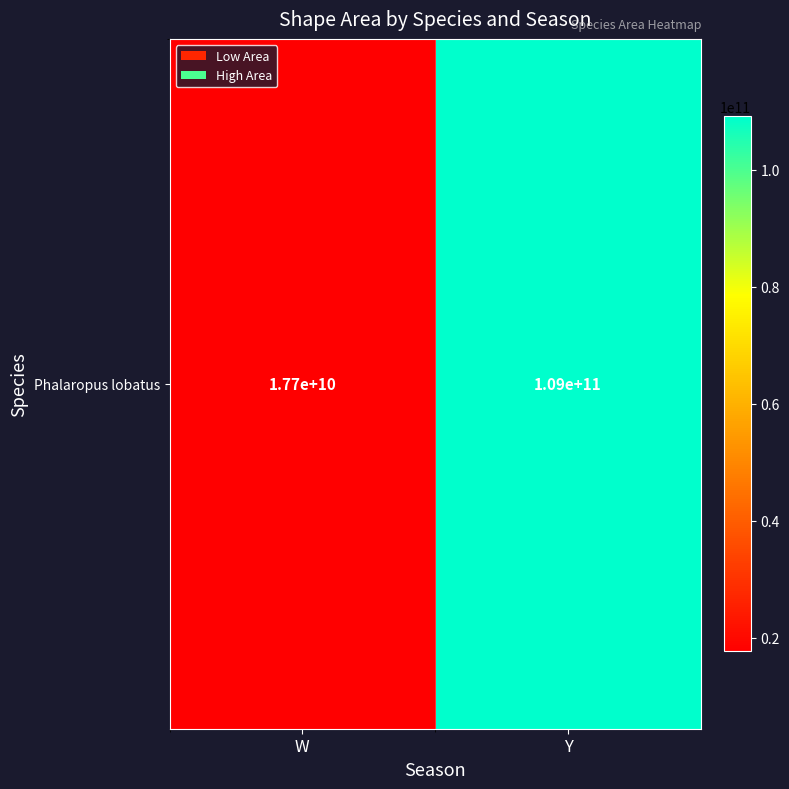

How many data points are above 109087859648?

1